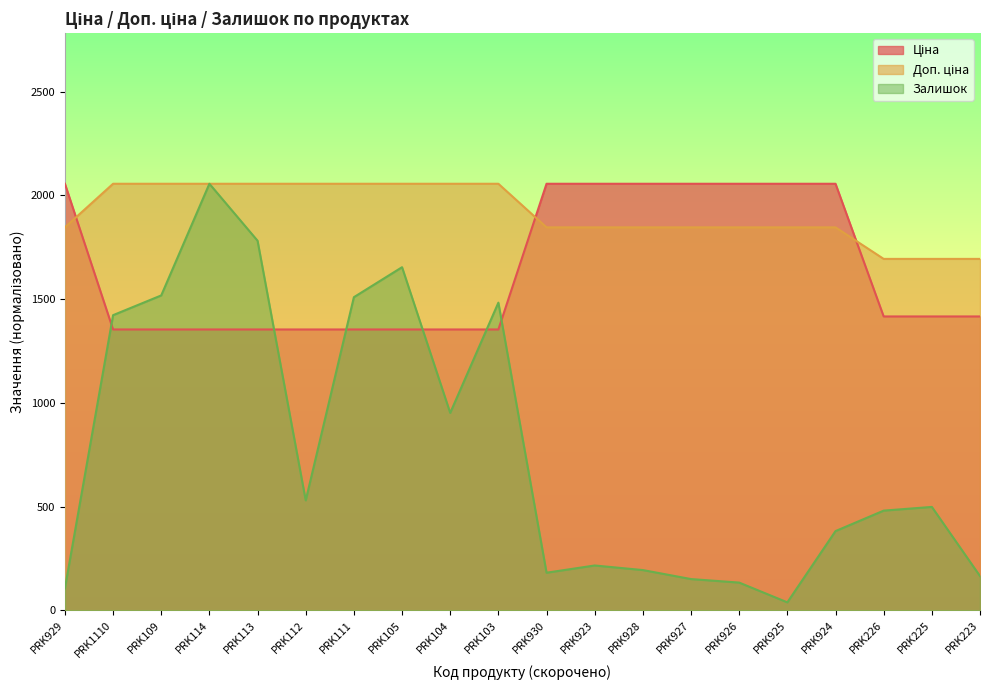

The value of Залишок at PRK1110 is 2521.8. True or false?

False